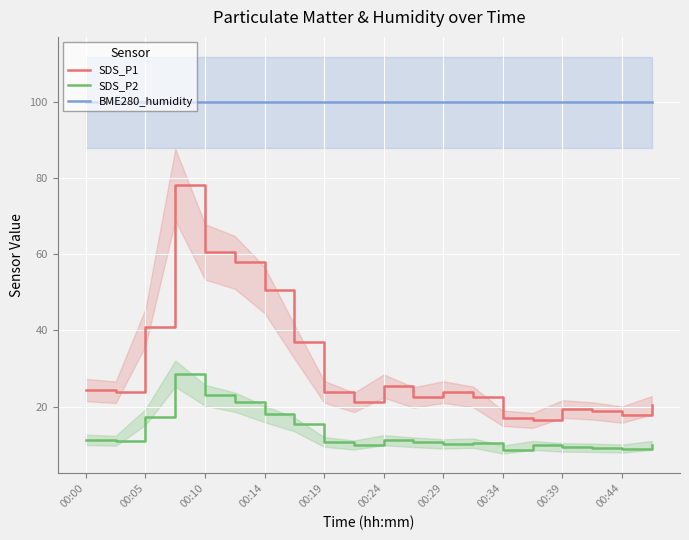

True or false: BME280_humidity and SDS_P2 intersect in this chart.

False